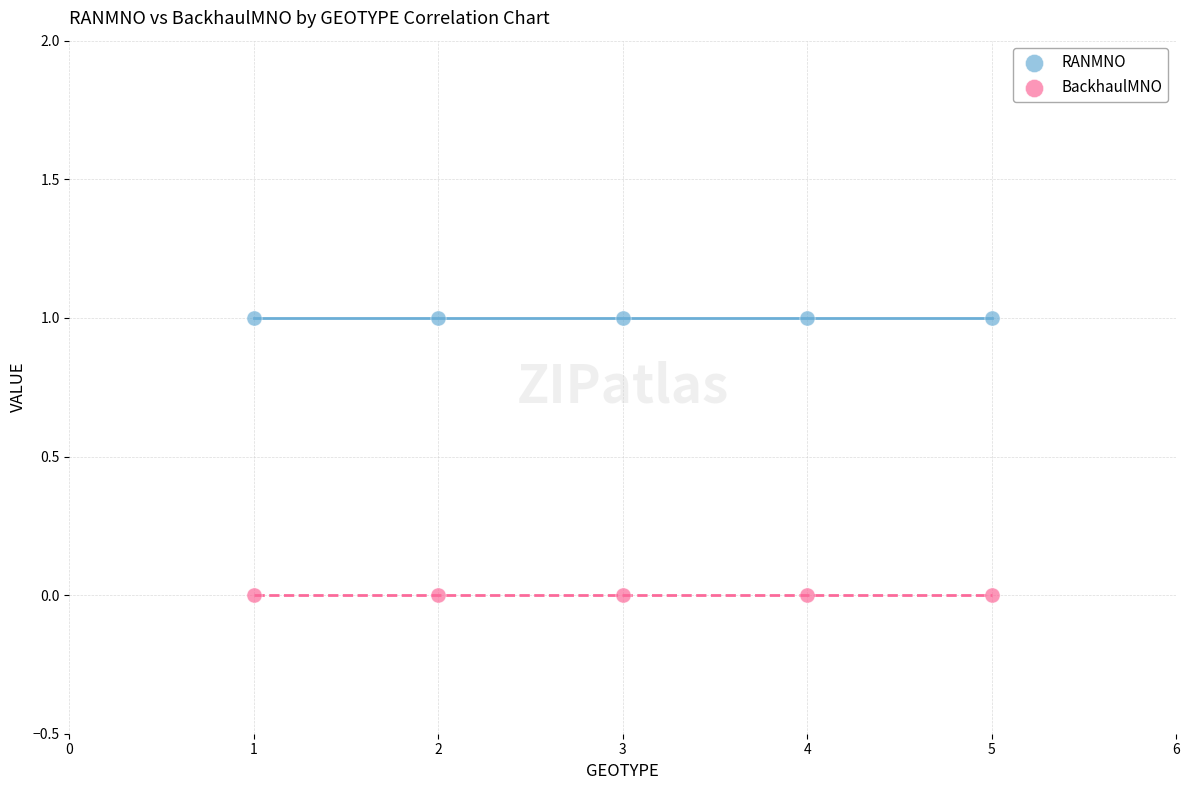

Which series reaches the maximum Y coordinate?

RANMNO